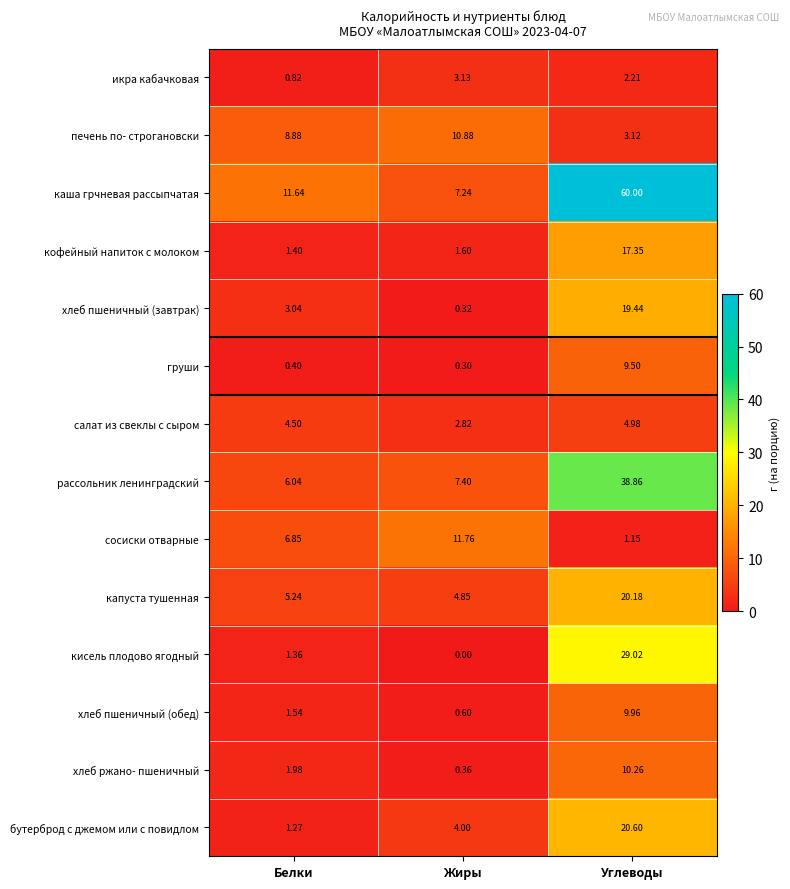

Which series has the largest range (max minus min)?

каша грчневая рассыпчатая